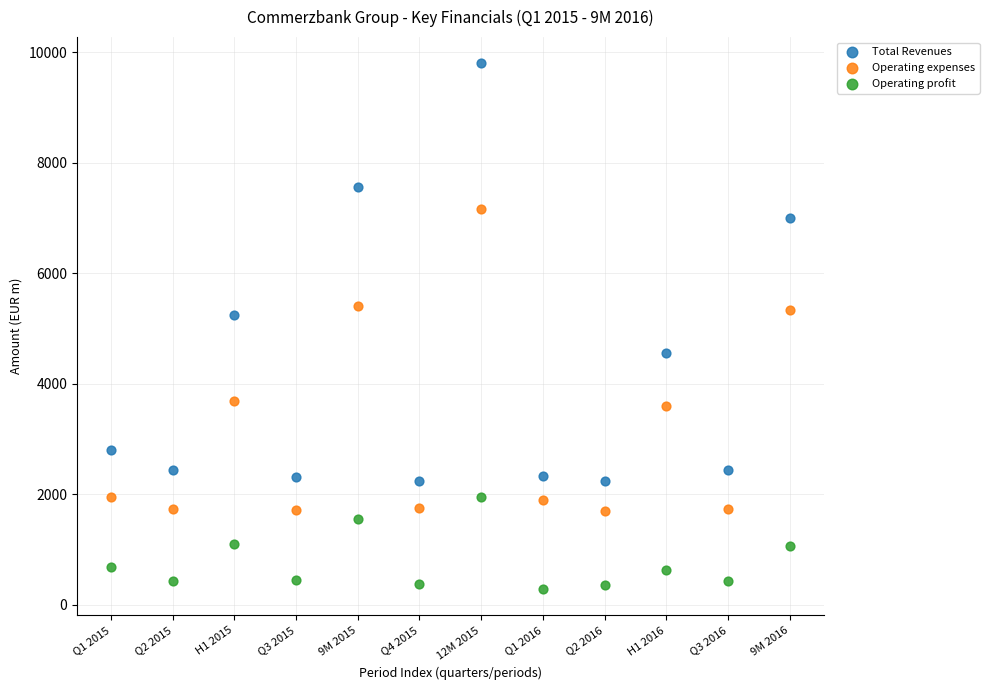

What are all the series names shown in the legend?

Total Revenues, Operating expenses, Operating profit